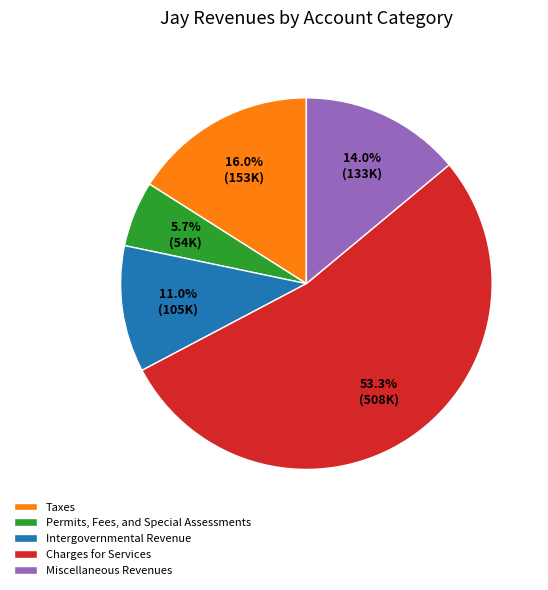

The Miscellaneous Revenues slice represents 7% of the pie. True or false?

False